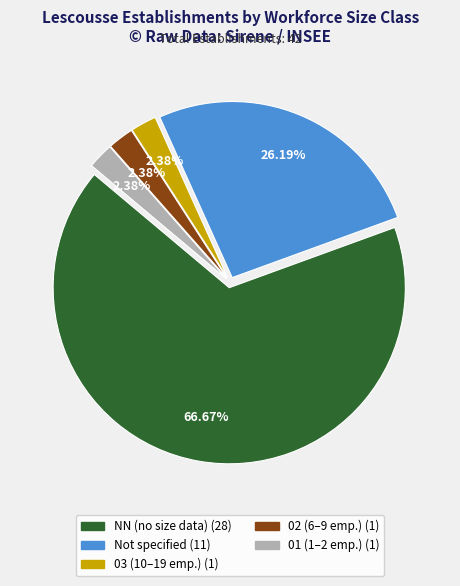

Does any single category account for the majority?

Yes